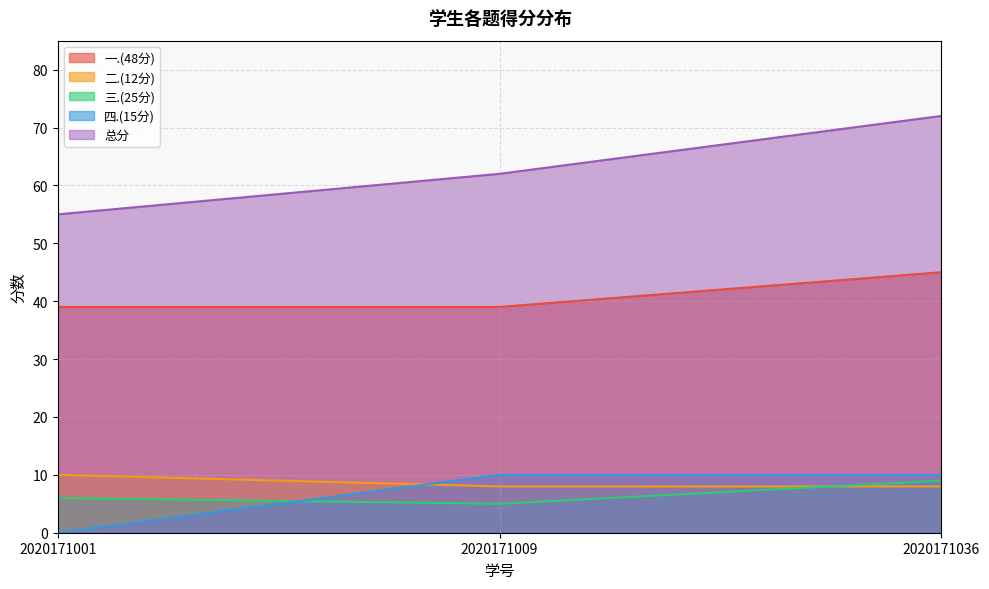

True or false: 三.(25分) has a value of 2 at 2020171001.

False